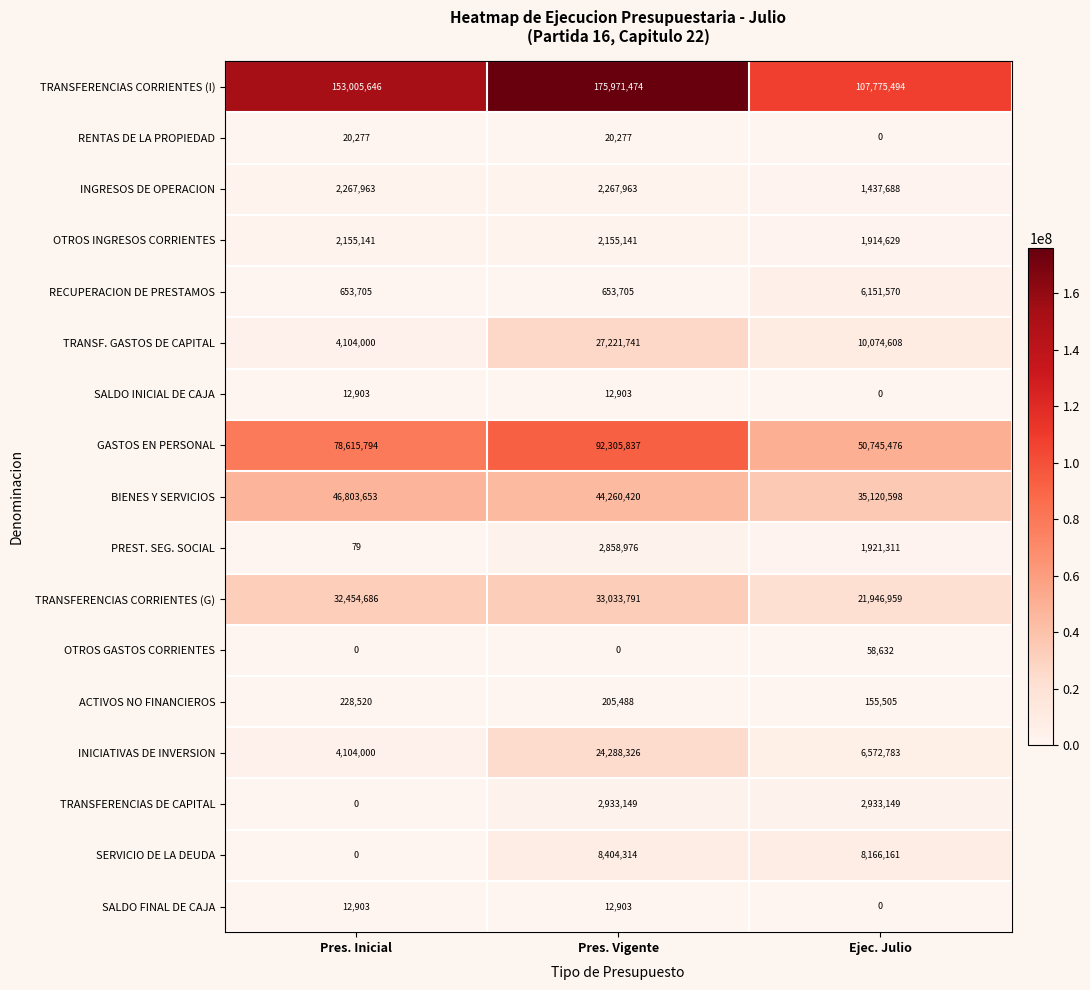

What is the sum of all INICIATIVAS DE INVERSION values?

34965109